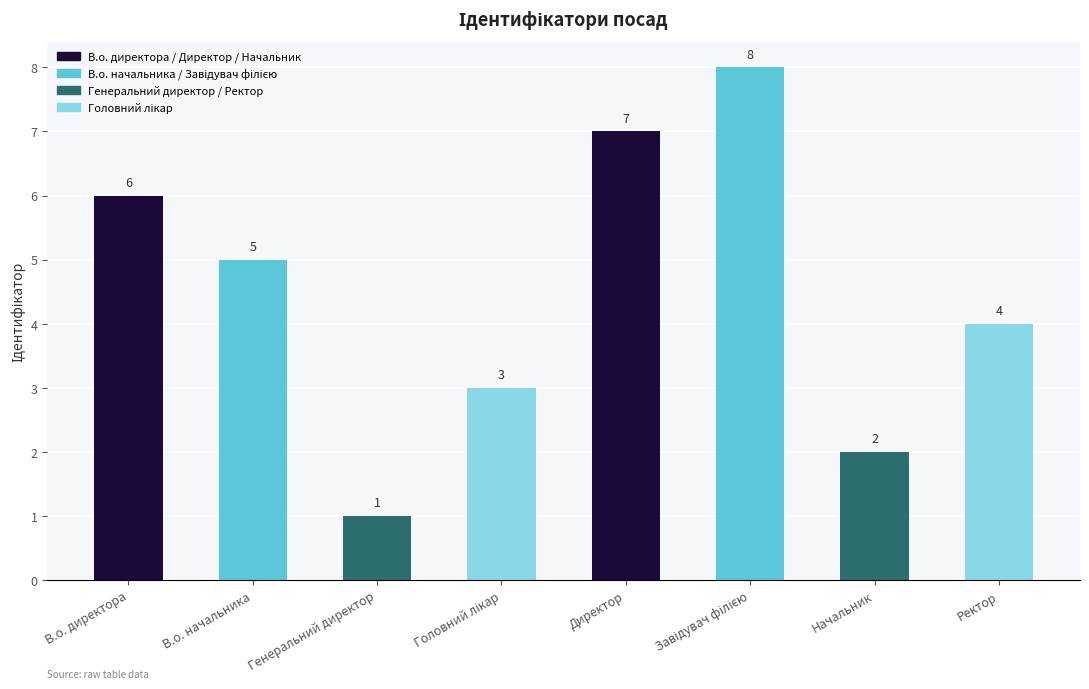

What is the change in value from В.о. директора to Генеральний директор?

-5